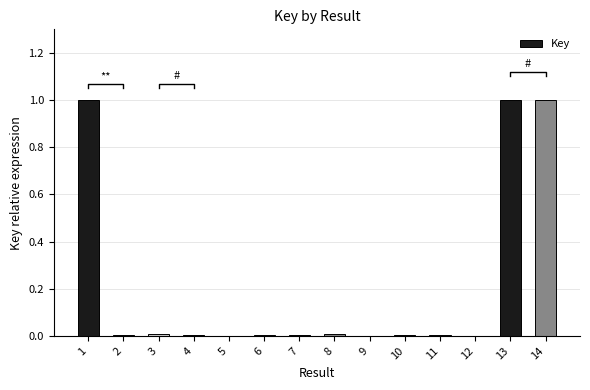

How many values are above zero?

13